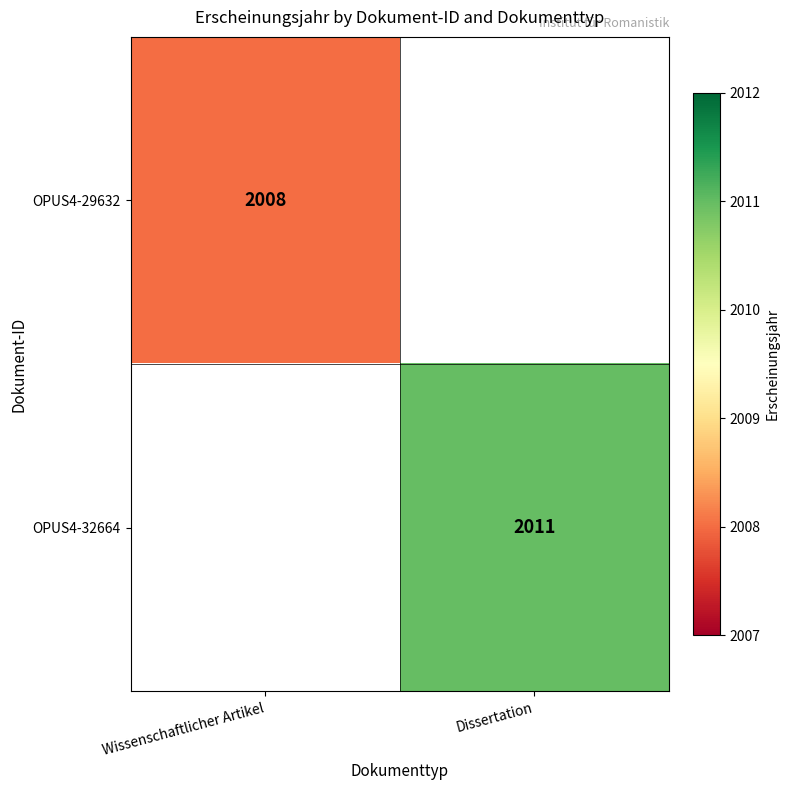

The OPUS4-29632 series shows 2008 at Wissenschaftlicher Artikel. True or false?

True